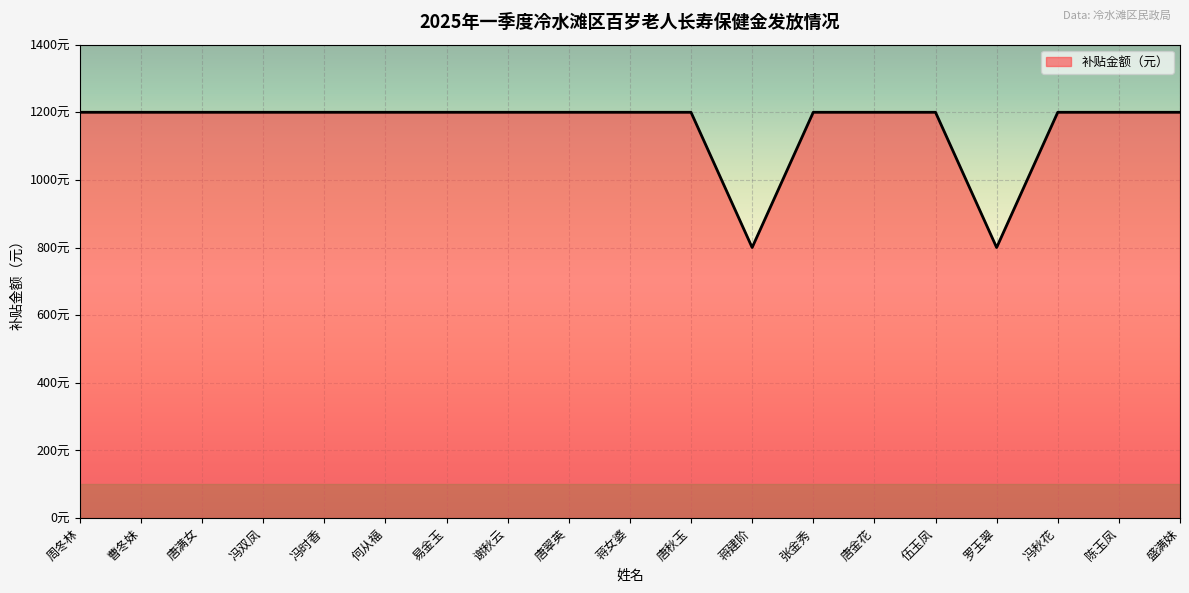

Is it true that the value at 罗玉翠 is 800?

True